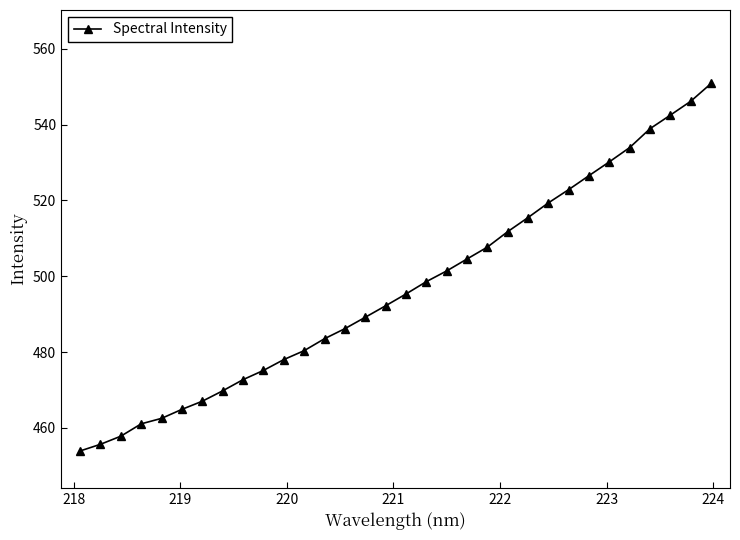

What is the maximum value shown in the chart?

550.9